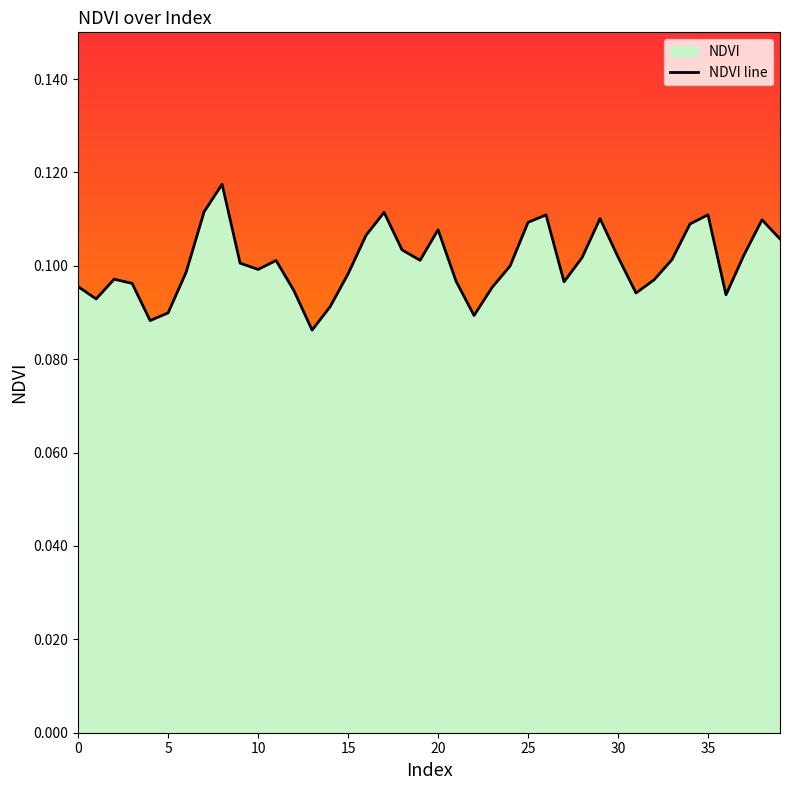

Which has a higher value, 5 or 10?

10